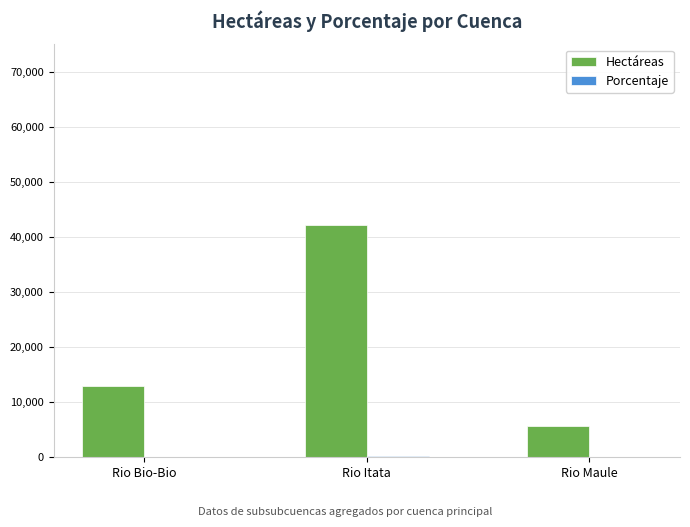

At which label is Hectáreas closest to 23888?

Rio Bio-Bio